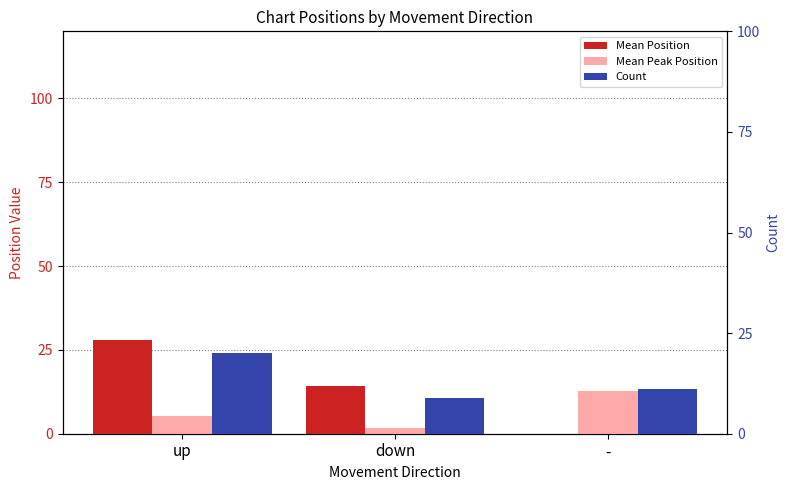

Are the bars horizontal?

No